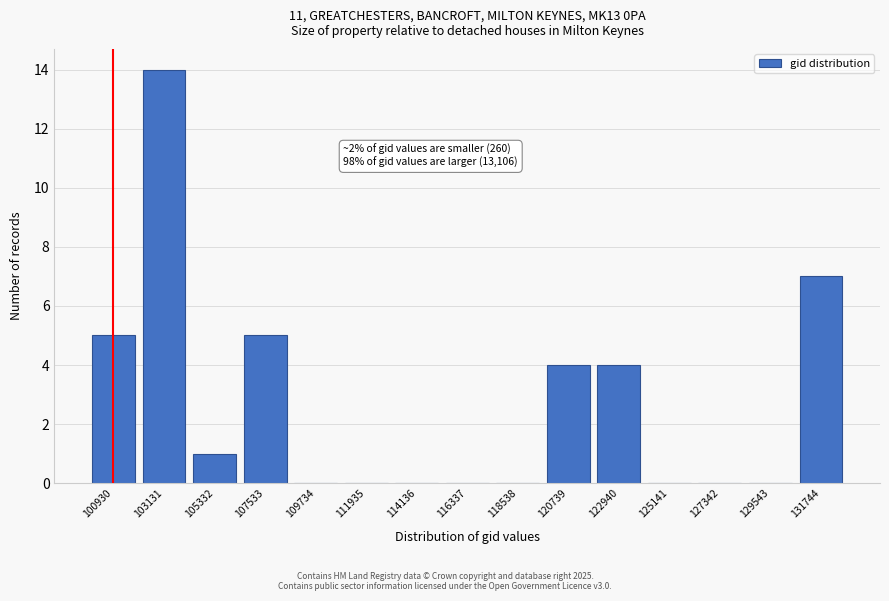

Reading right to left, list all the values displayed in this chart.

131744=7	129543=0	127342=0	125141=0	122940=4	120739=4	118538=0	116337=0	114136=0	111935=0	109734=0	107533=5	105332=1	103131=14	100930=5